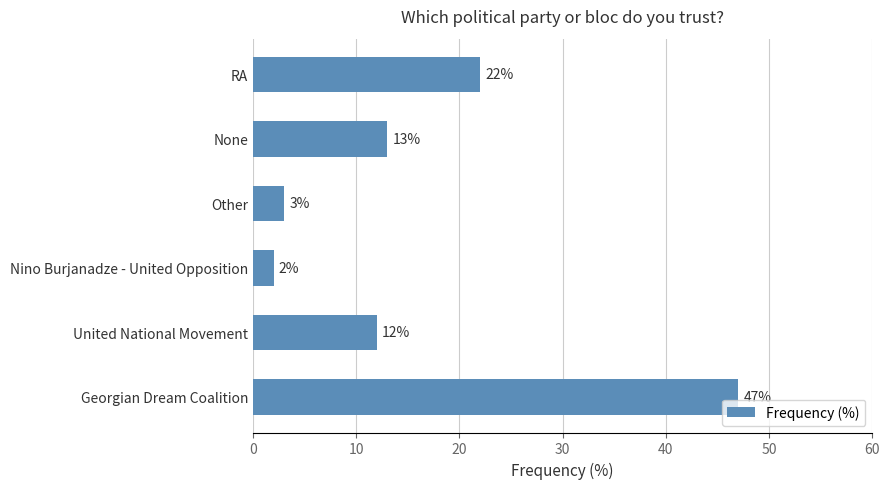

Which category has the lowest value across all series?

Nino Burjanadze - United Opposition